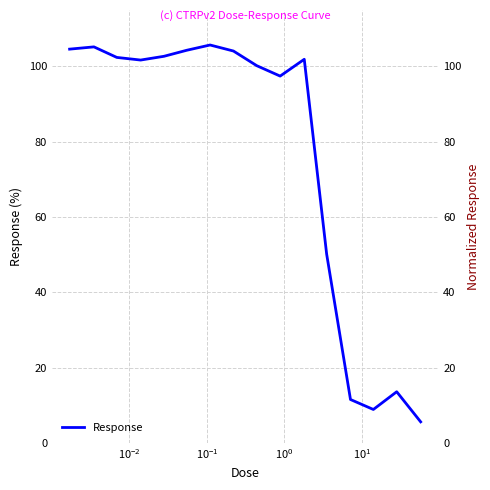

How many points are lower than both their immediate neighbors (excluding endpoints)?

3